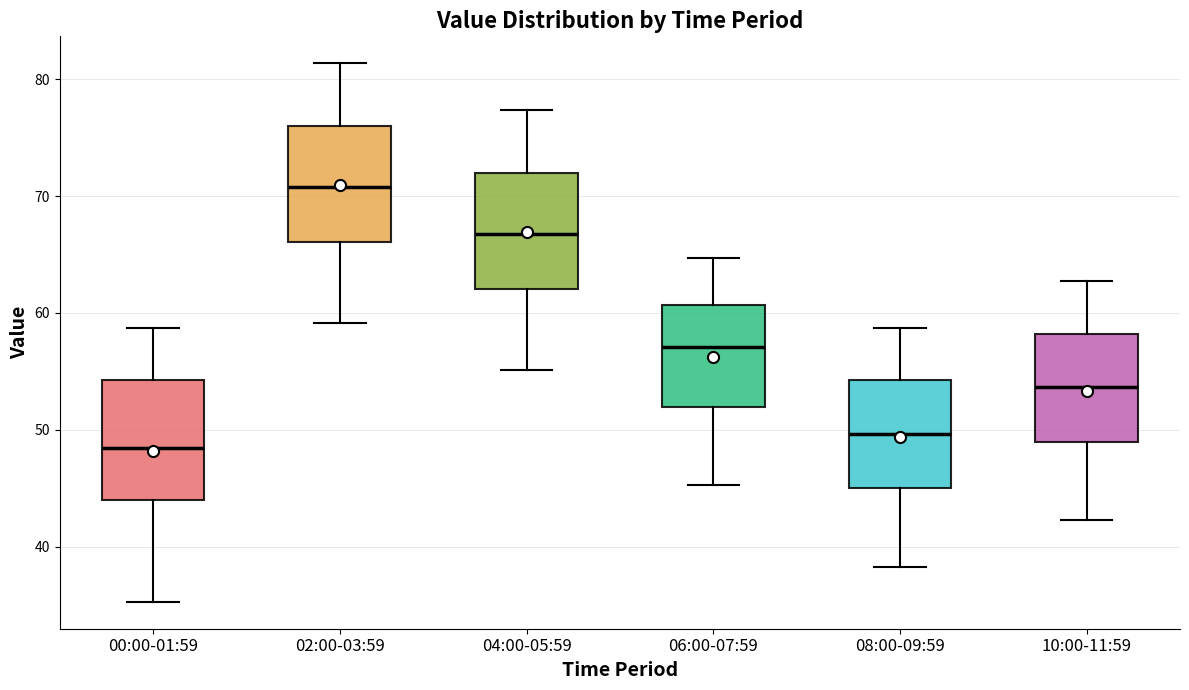

Which box has the highest median line?

02:00-03:59